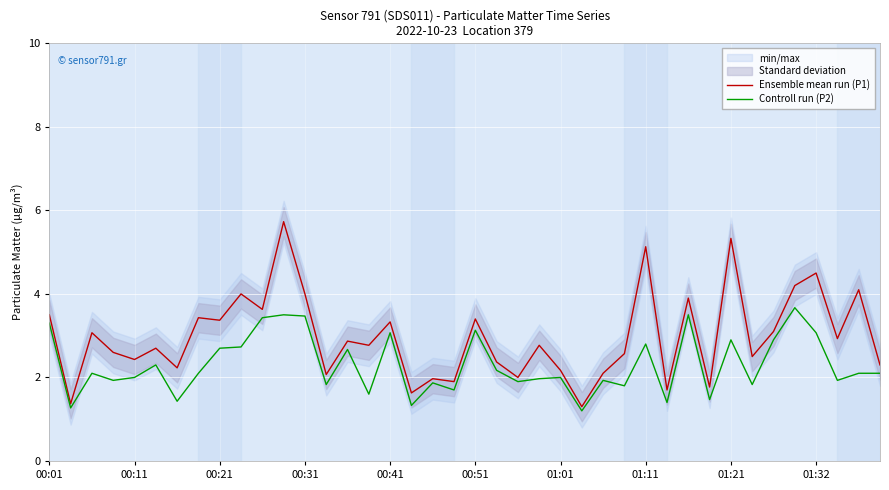

Is this an area chart (filled region under the line)?

No